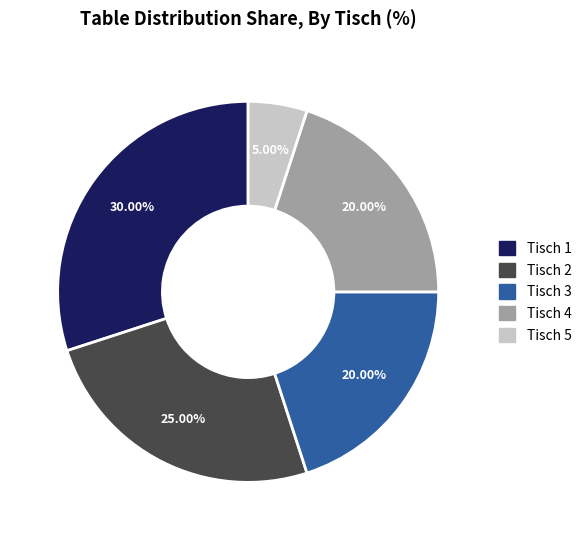

Does any single category account for the majority?

No